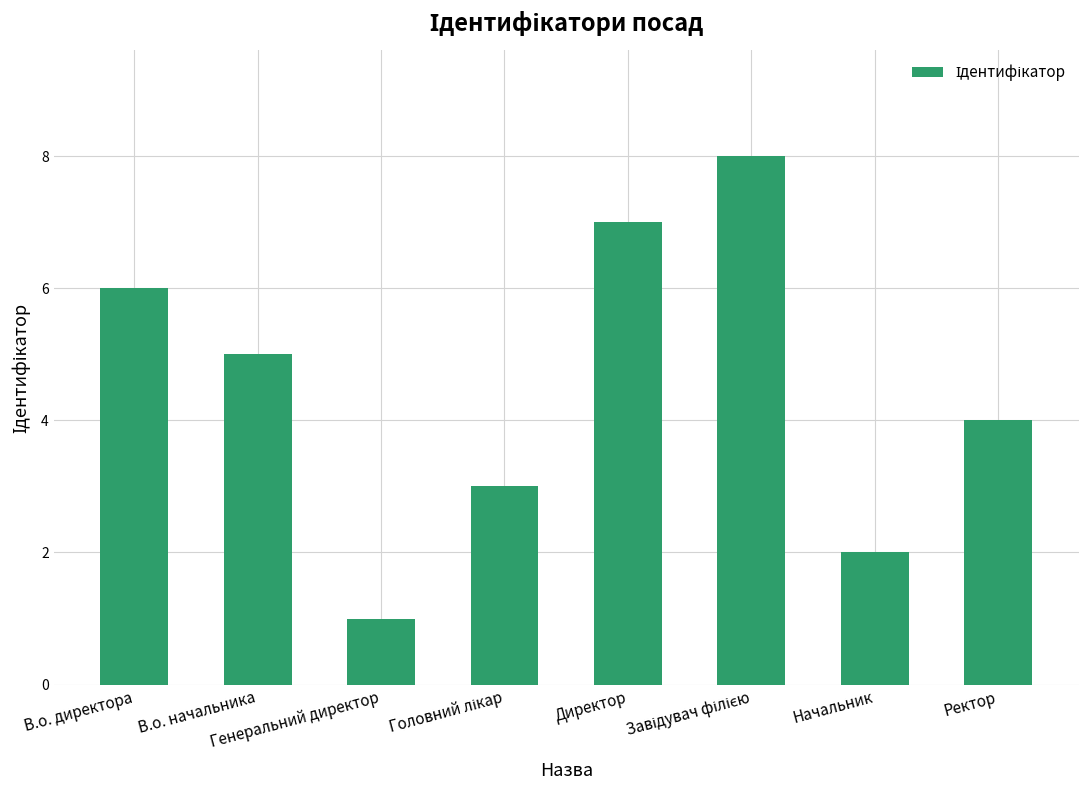

At which label is the value closest to 4?

Ректор